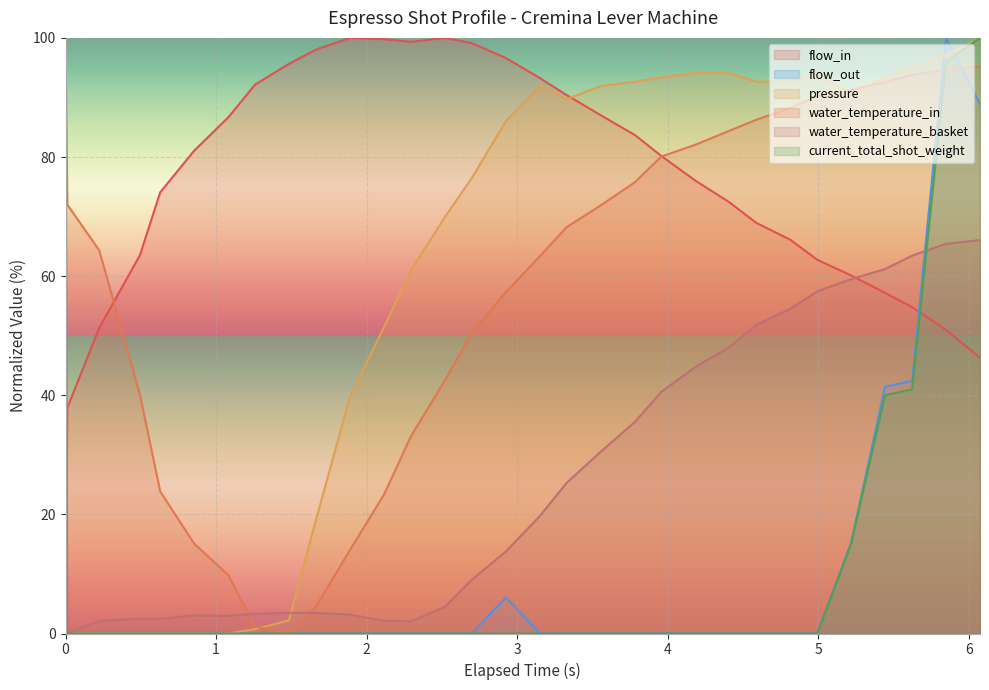

Does the chart display data point markers on the line(s)?

No